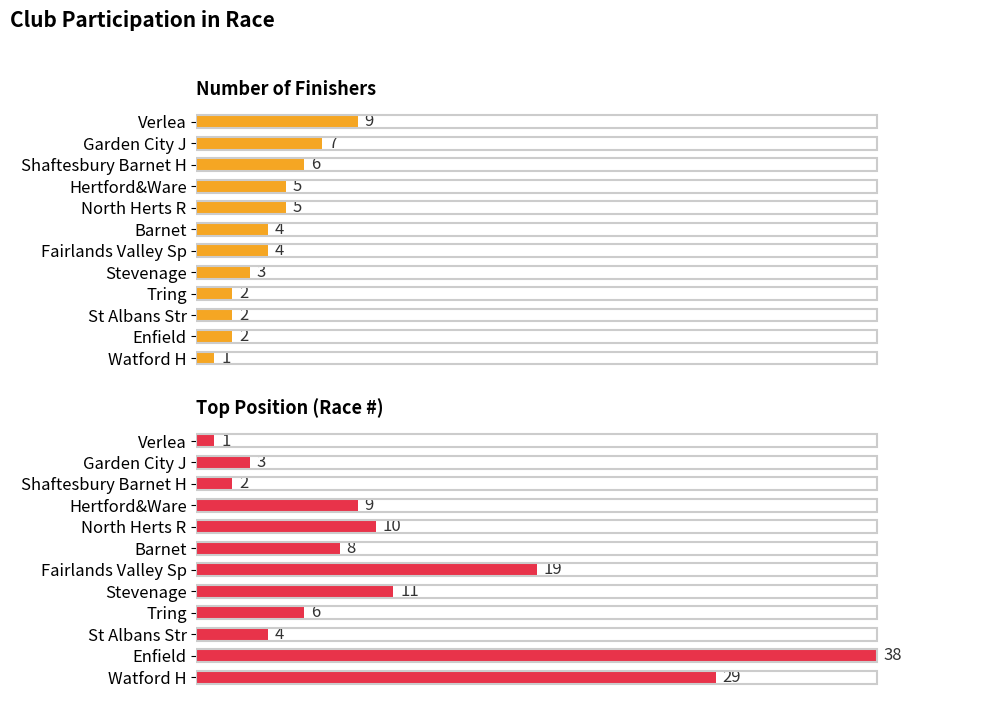

Rank the series by their average value, from lowest to highest.

Number of Finishers, Top Position (Race #)